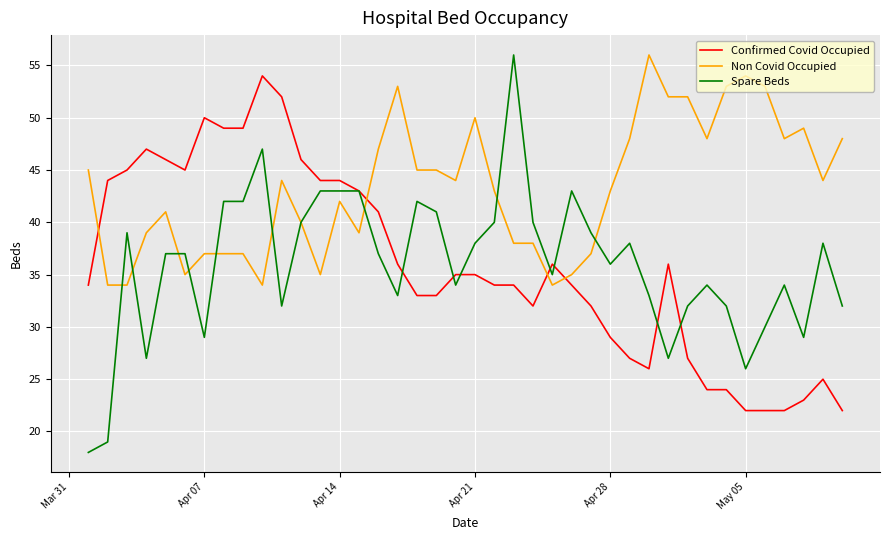

Reading right to left, transcribe all the data shown in this chart.

Confirmed Covid Occupied: 22	25	23	22	22	22	24	24	27	36	26	27	29	32	34	36	32	34	34	35	35	33	33	36	41	43	44	44	46	52	54	49	49	50	45	46	47	45	44	34
Non Covid Occupied: 48	44	49	48	53	54	53	48	52	52	56	48	43	37	35	34	38	38	43	50	44	45	45	53	47	39	42	35	40	44	34	37	37	37	35	41	39	34	34	45
Spare Beds: 32	38	29	34	30	26	32	34	32	27	33	38	36	39	43	35	40	56	40	38	34	41	42	33	37	43	43	43	40	32	47	42	42	29	37	37	27	39	19	18